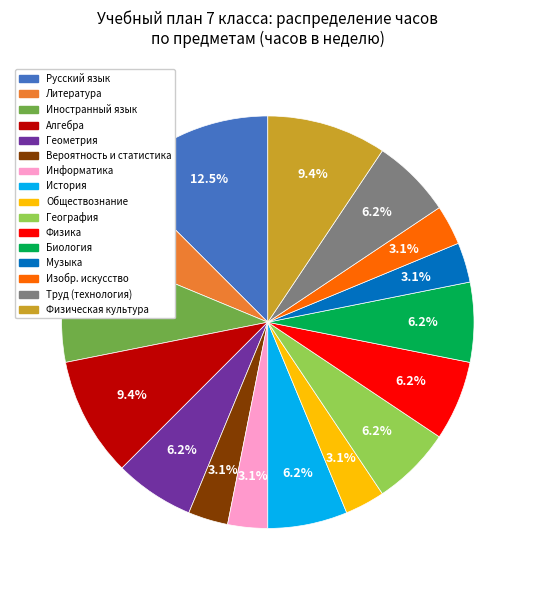

Between Иностранный язык and Информатика, which is larger?

Иностранный язык